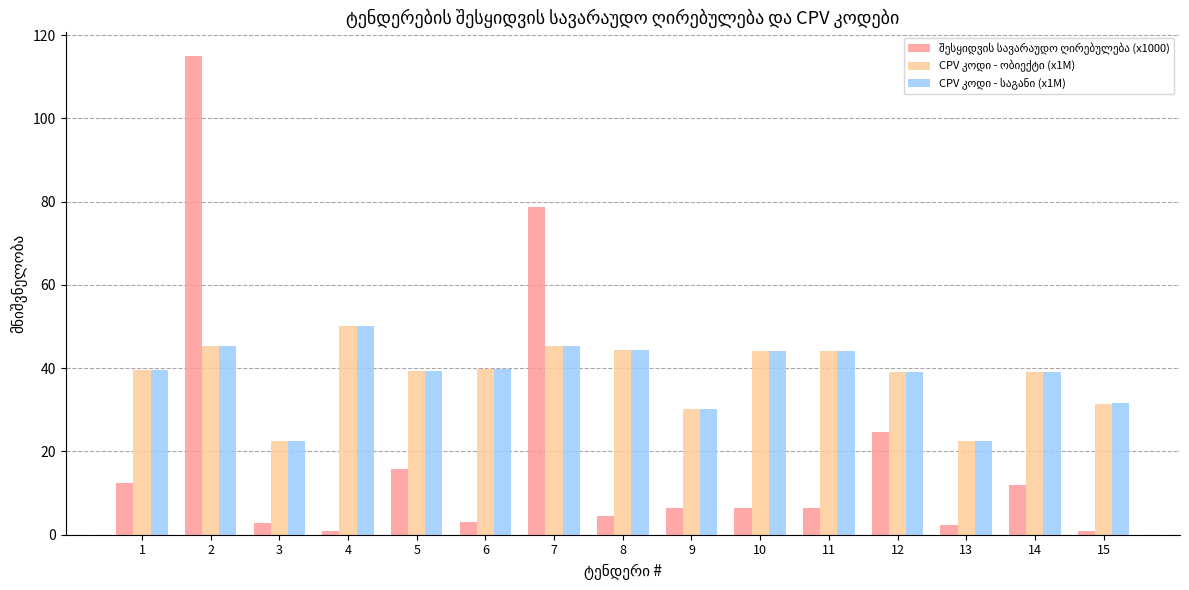

What is the total value across all series at 3?

47.6